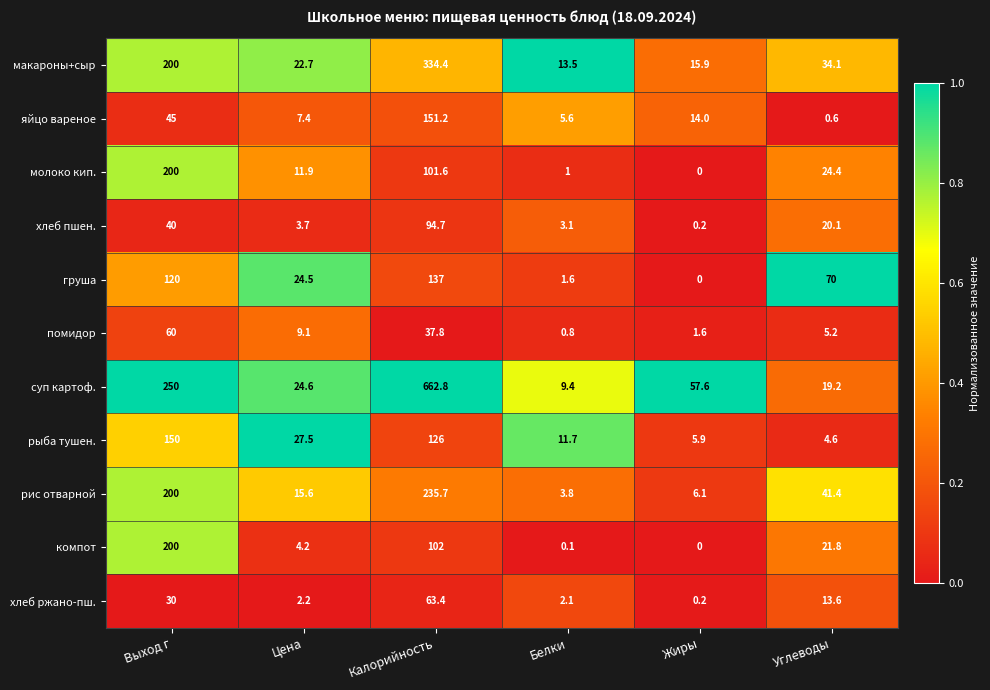

The value of помидор at Жиры is 1.6. True or false?

True